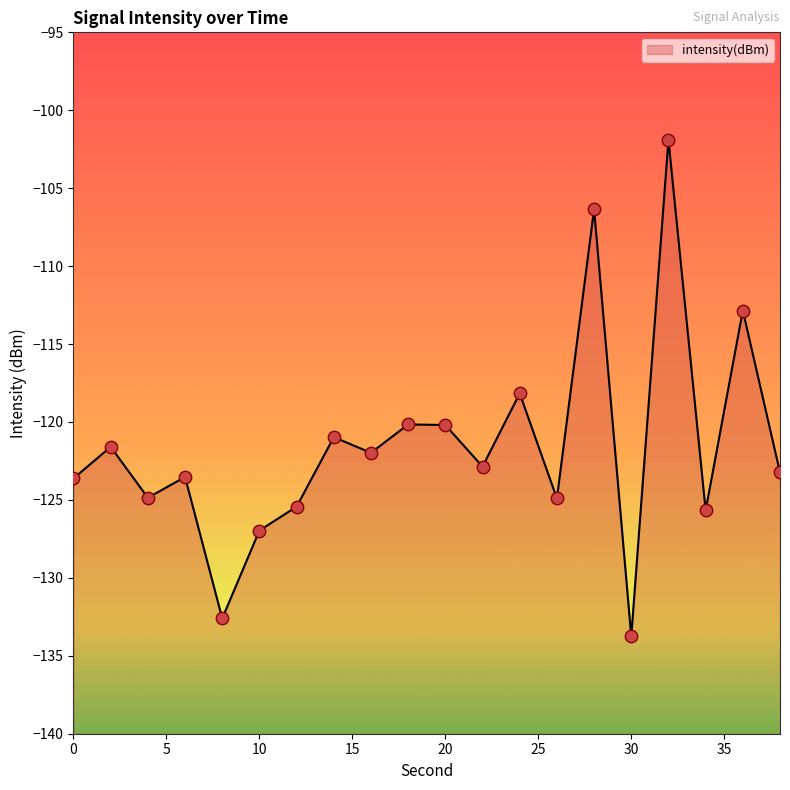

Which has a higher value, 24 or 30?

24